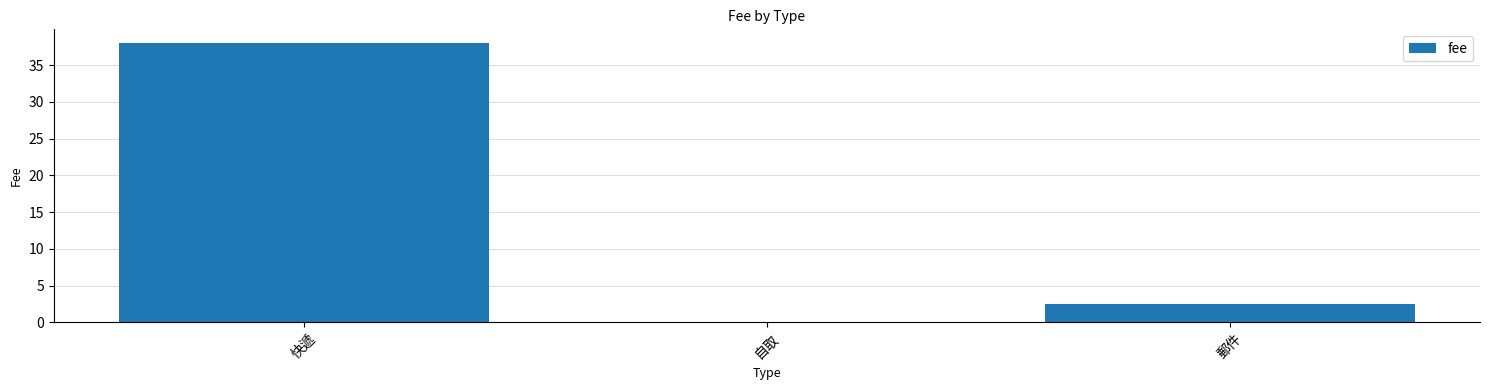

How many data points does each series have?

3